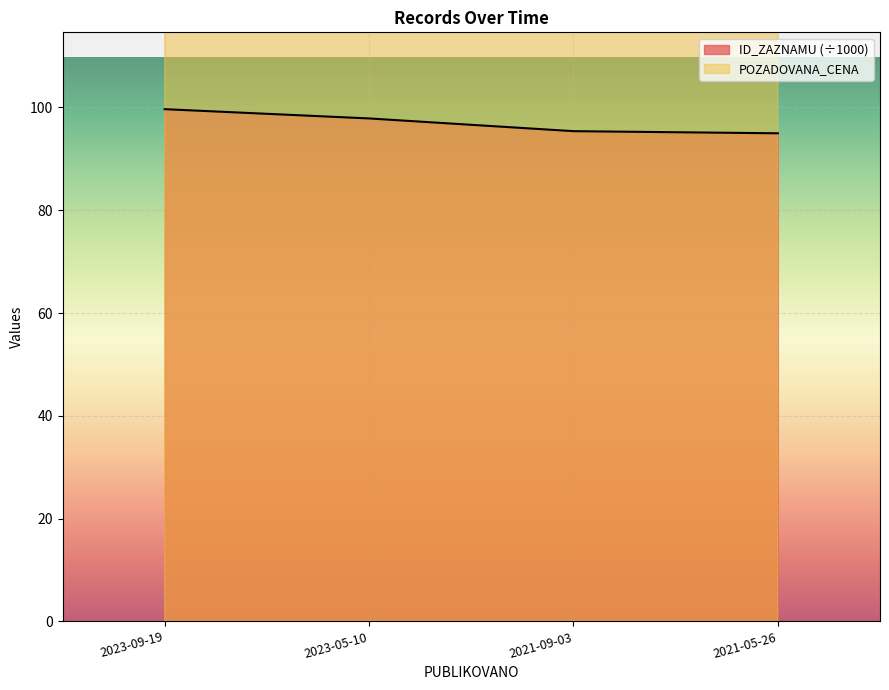

Reading left to right, what are all the values shown in this chart?

ID_ZAZNAMU: 99.7	97.9	95.4	95.0
POZADOVANA_CENA: 5000.0	833.0	500.0	5000.0